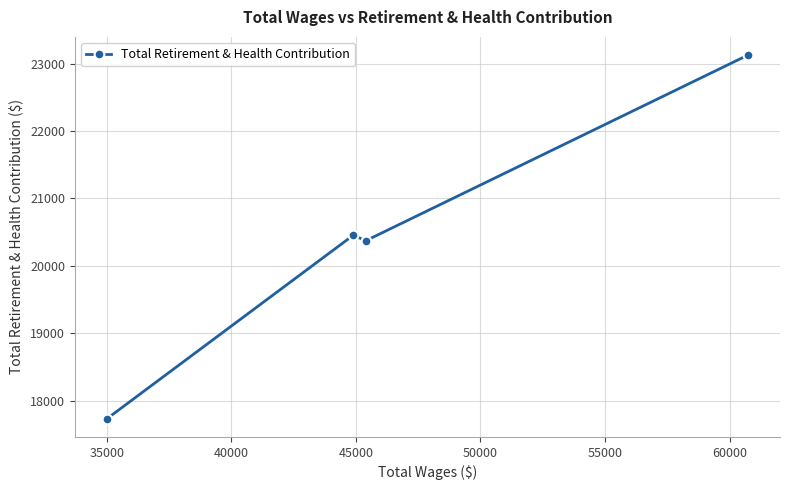

What is the greatest value displayed?

23128